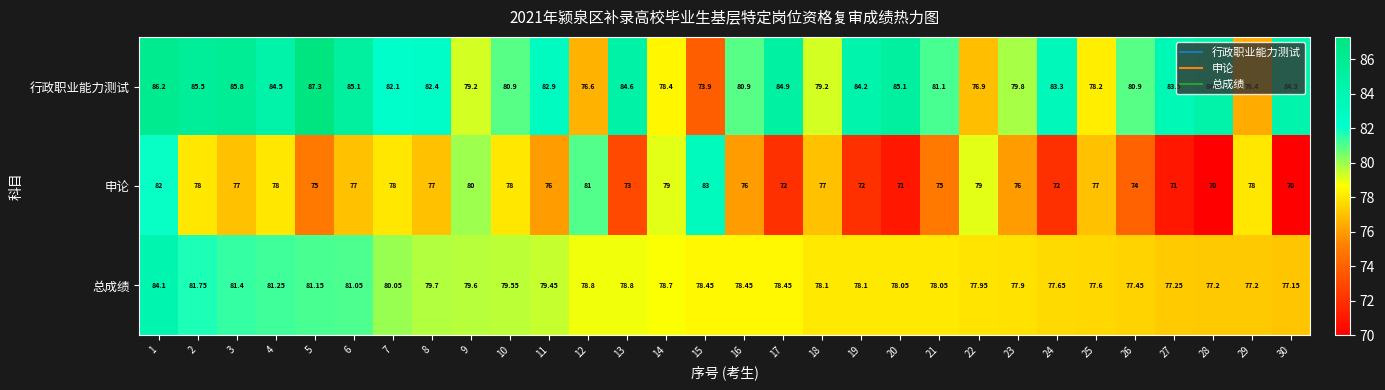

Which series has the largest total across all categories?

行政职业能力测试